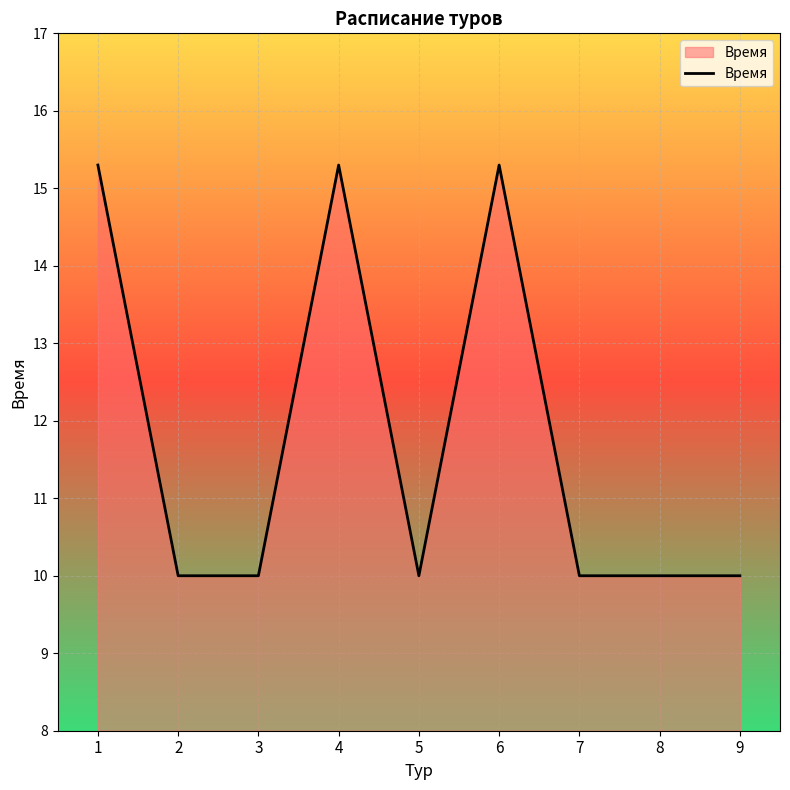

Is it true that the value at 2 is 5.0?

False